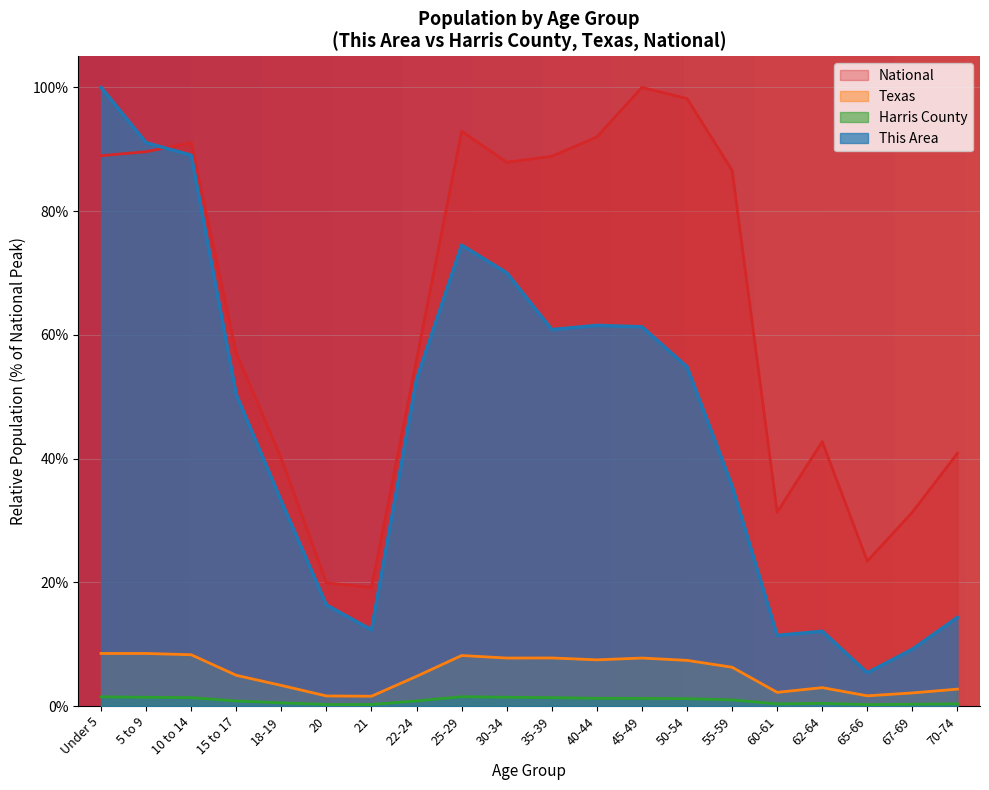

At which category is the sum across all series the highest?

Under 5